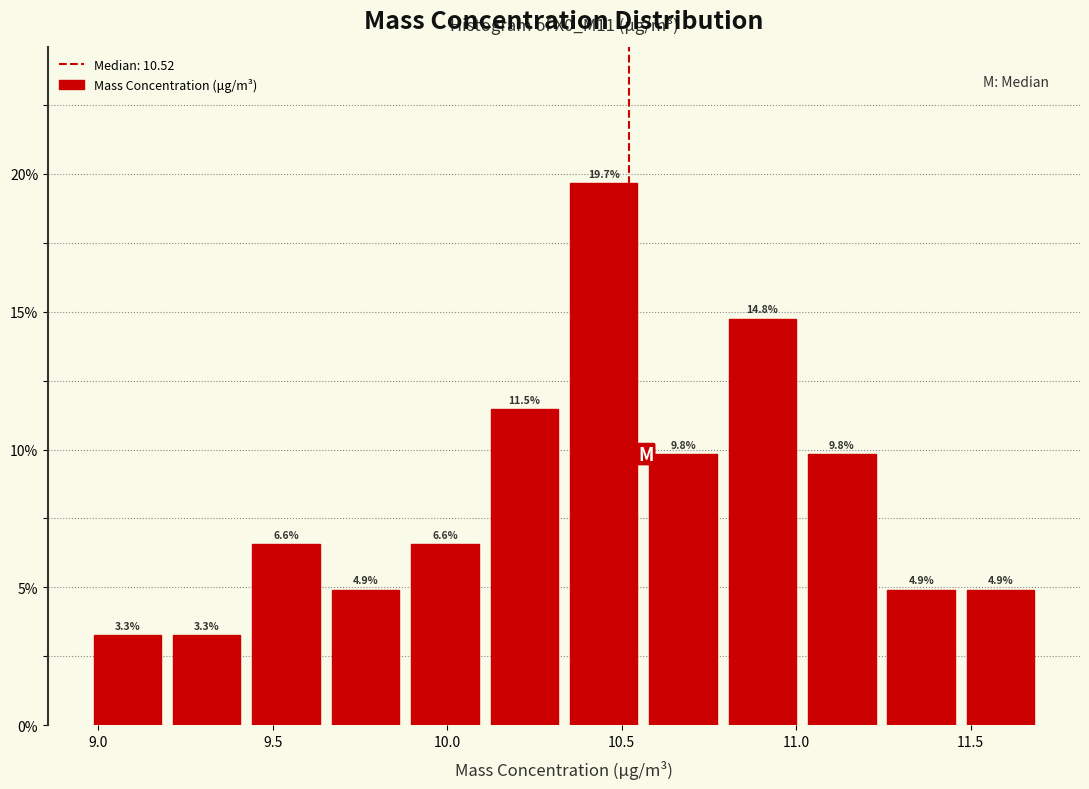

Reading left to right, transcribe this chart: for each bar, give the range it covers on the x-axis and its height. The bar edges are not printed on the chart, so give them approximately, as read against the axis.

8.95 to 9.20: 3.3
9.20 to 9.45: 3.3
9.45 to 9.65: 6.6
9.65 to 9.90: 4.9
9.90 to 10.10: 6.6
10.10 to 10.35: 11.5
10.35 to 10.55: 19.7
10.55 to 10.80: 9.8
10.80 to 11.00: 14.8
11.00 to 11.25: 9.8
11.25 to 11.45: 4.9
11.45 to 11.70: 4.9